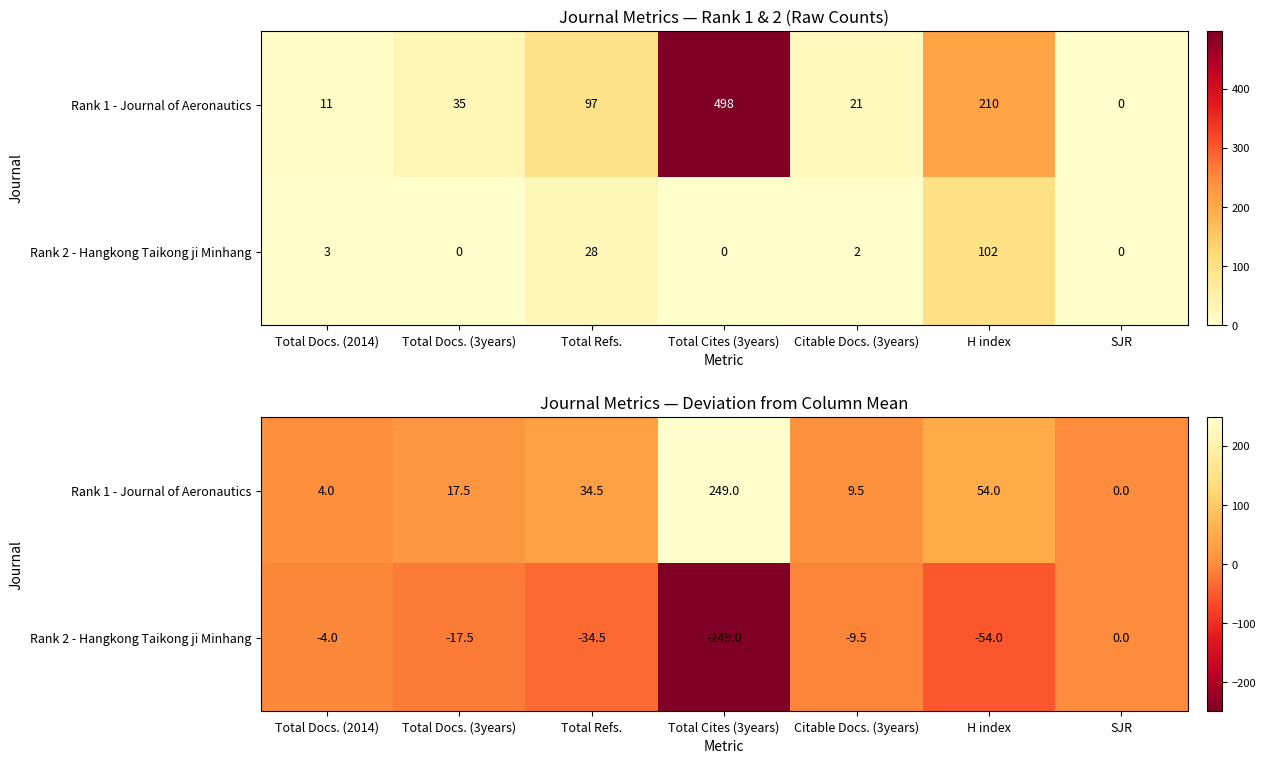

How many data points in Rank 2 - Hangkong Taikong ji Minhang are less than -17?

4